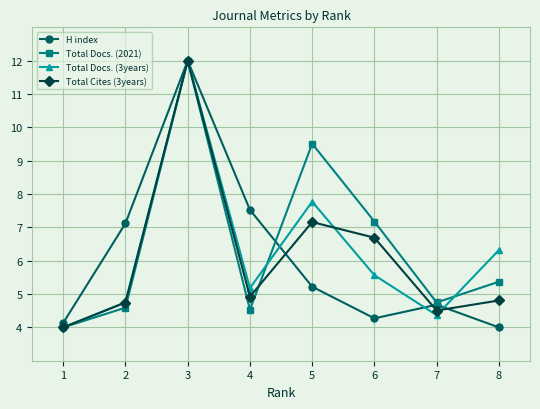

What is the lowest value of the Total Docs. (2021) series?

4.0